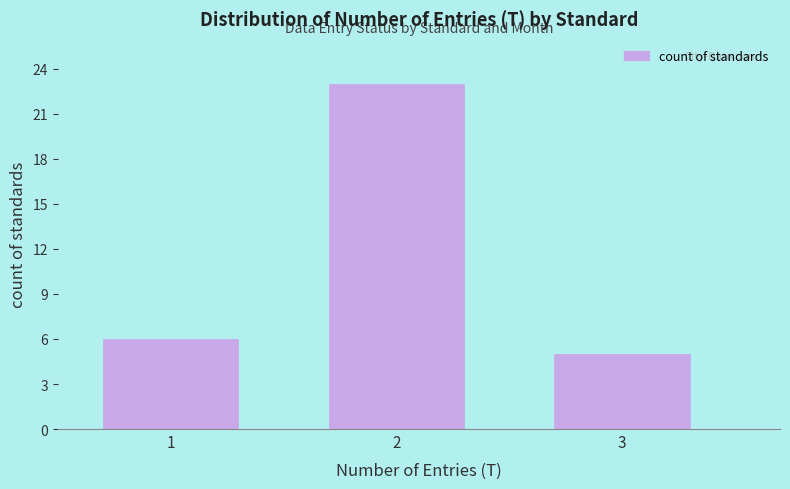

Reading left to right, what are all the values shown in this chart?

6	23	5